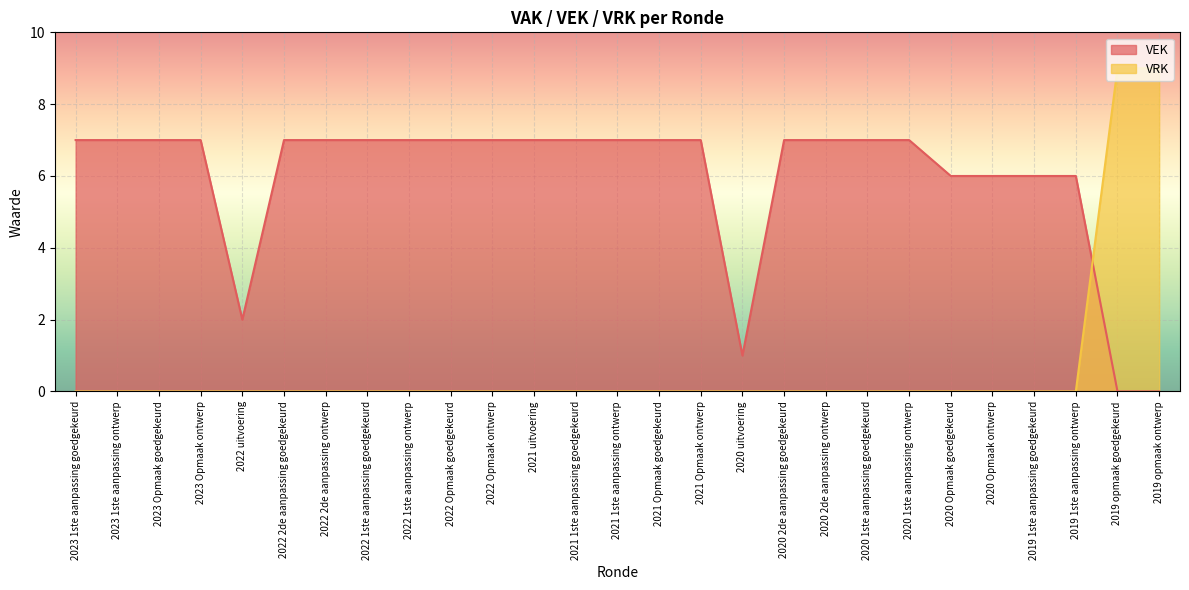

List the labels in order of VRK value, largest first.

2019 opmaak goedgekeurd, 2019 opmaak ontwerp, 2023 1ste aanpassing goedgekeurd, 2023 1ste aanpassing ontwerp, 2023 Opmaak goedgekeurd, 2023 Opmaak ontwerp, 2022 uitvoering, 2022 2de aanpassing goedgekeurd, 2022 2de aanpassing ontwerp, 2022 1ste aanpassing goedgekeurd, 2022 1ste aanpassing ontwerp, 2022 Opmaak goedgekeurd, 2022 Opmaak ontwerp, 2021 uitvoering, 2021 1ste aanpassing goedgekeurd, 2021 1ste aanpassing ontwerp, 2021 Opmaak goedgekeurd, 2021 Opmaak ontwerp, 2020 uitvoering, 2020 2de aanpassing goedgekeurd, 2020 2de aanpassing ontwerp, 2020 1ste aanpassing goedgekeurd, 2020 1ste aanpassing ontwerp, 2020 Opmaak goedgekeurd, 2020 Opmaak ontwerp, 2019 1ste aanpassing goedgekeurd, 2019 1ste aanpassing ontwerp